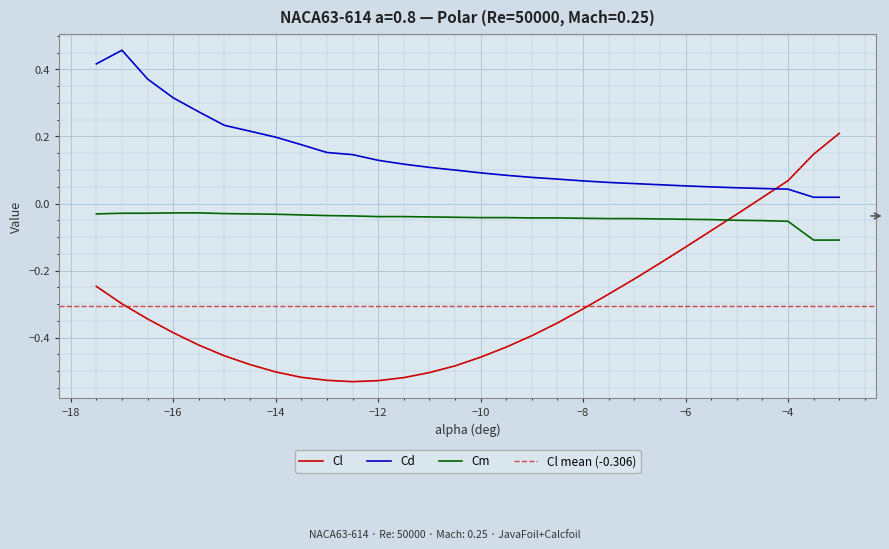

Which series ends up on top after the final intersection of Cd and Cl?

Cl